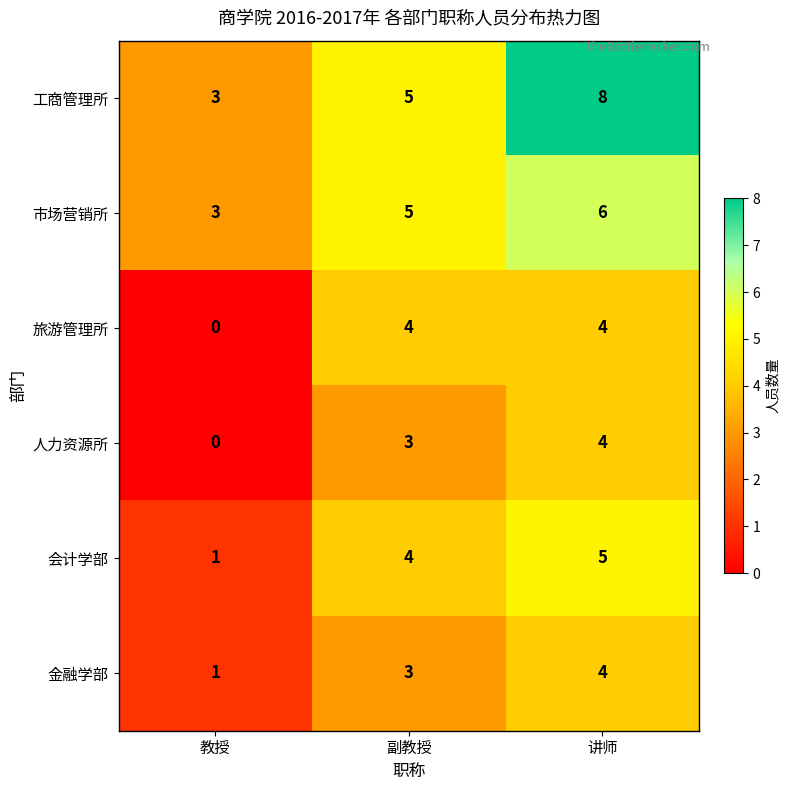

Count the number of categories in the chart.

3